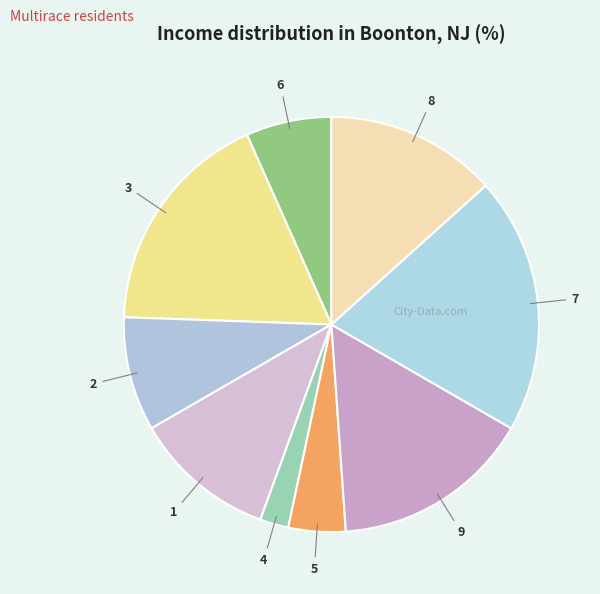

The 8 slice represents 13% of the pie. True or false?

True